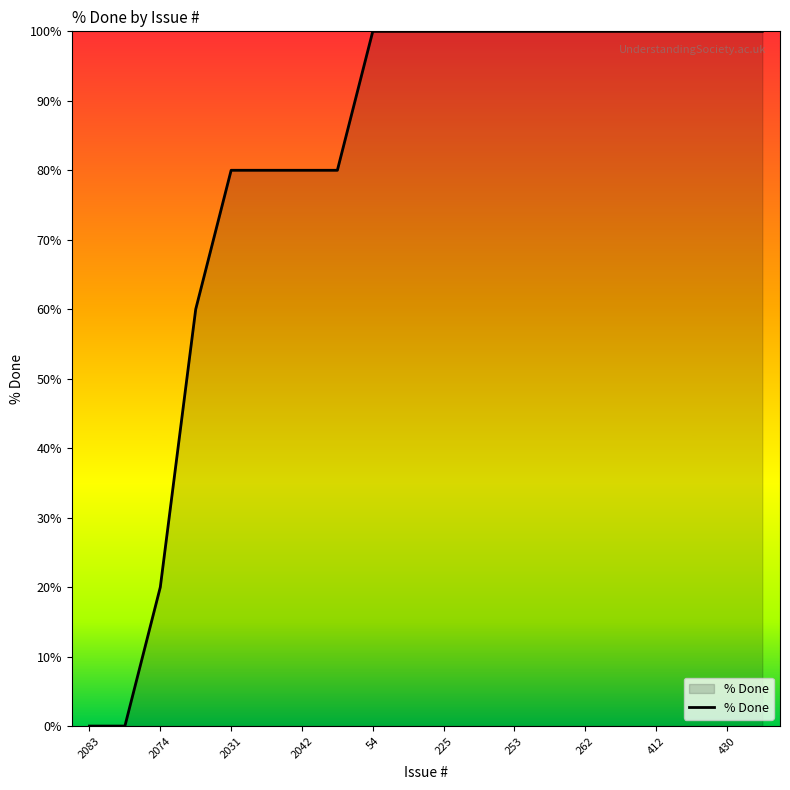

What is the greatest value displayed?

100